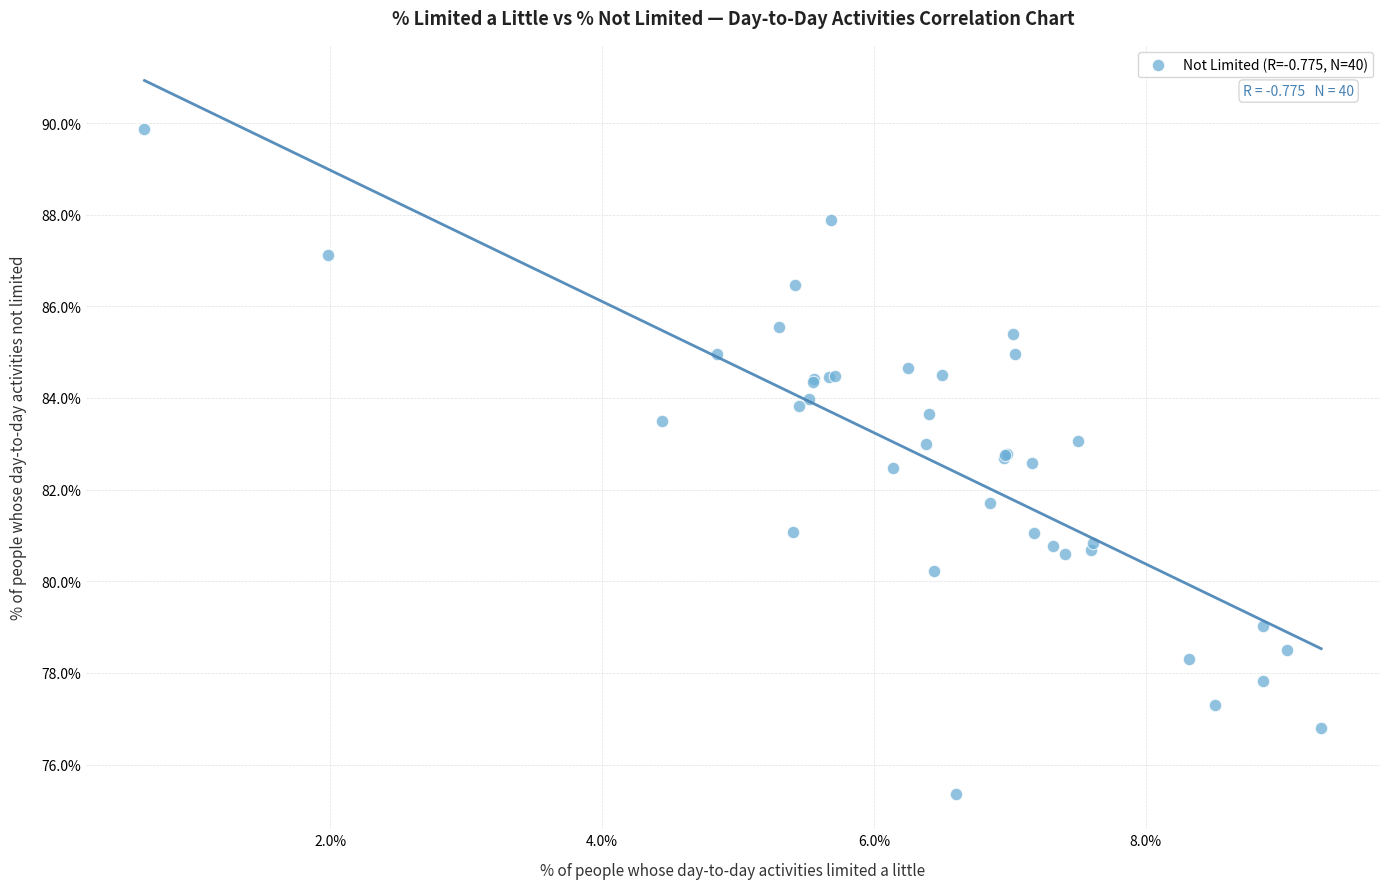

What Y value in the scatter plot is closest to 82?

81.7